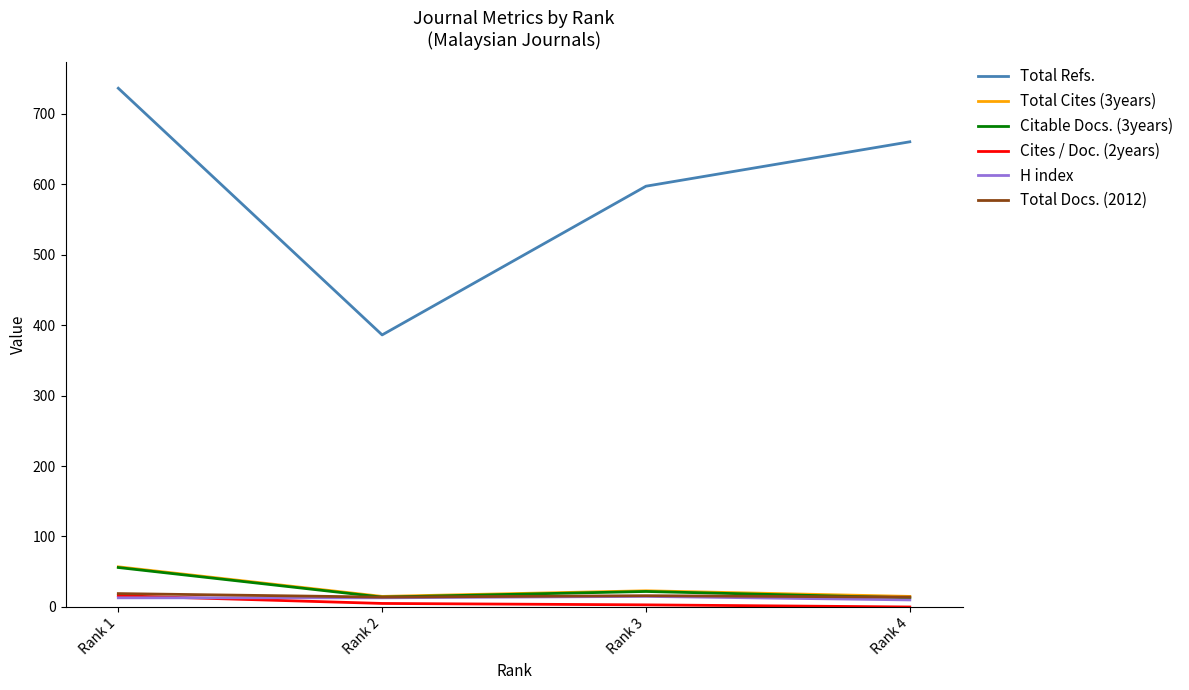

True or false: Total Refs. and Cites / Doc. (2years) intersect in this chart.

False